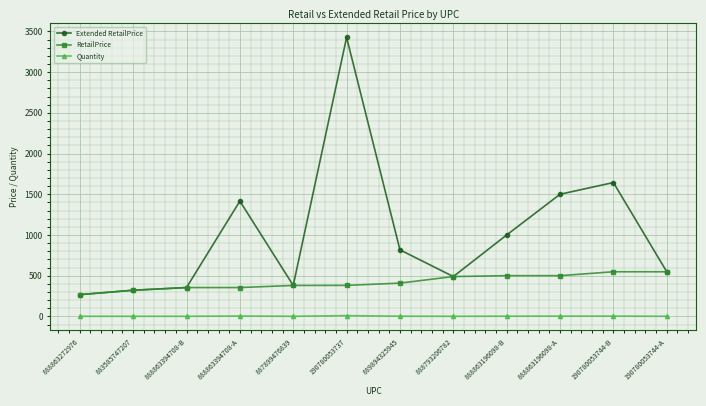

True or false: RetailPrice and Quantity intersect in this chart.

False